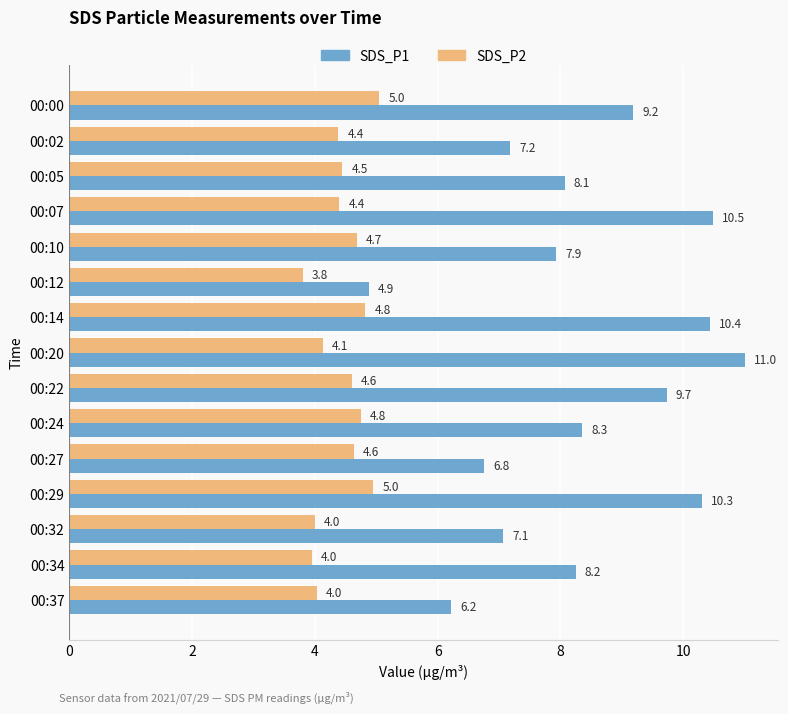

List the labels in order of SDS_P1 value, largest first.

00:20, 00:07, 00:14, 00:29, 00:22, 00:00, 00:24, 00:34, 00:05, 00:10, 00:02, 00:32, 00:27, 00:37, 00:12